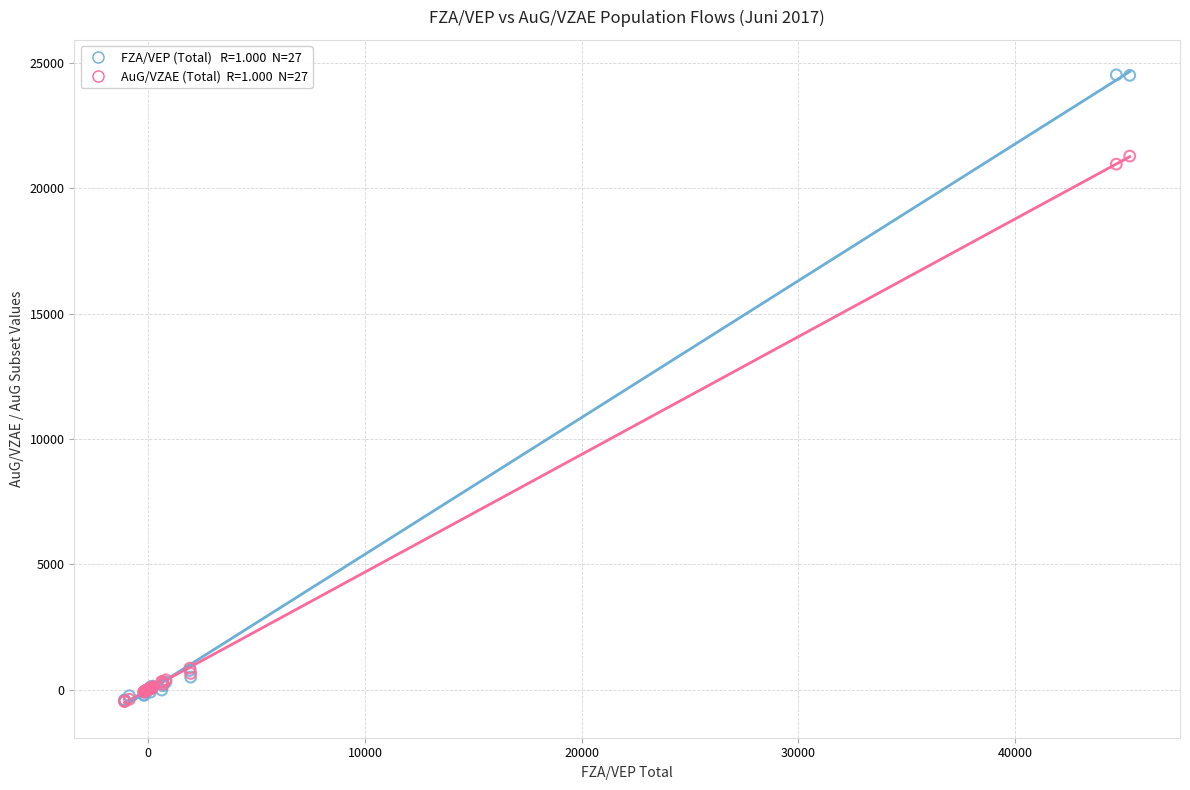

Across all series, what Y value is closest to 12030?

20969